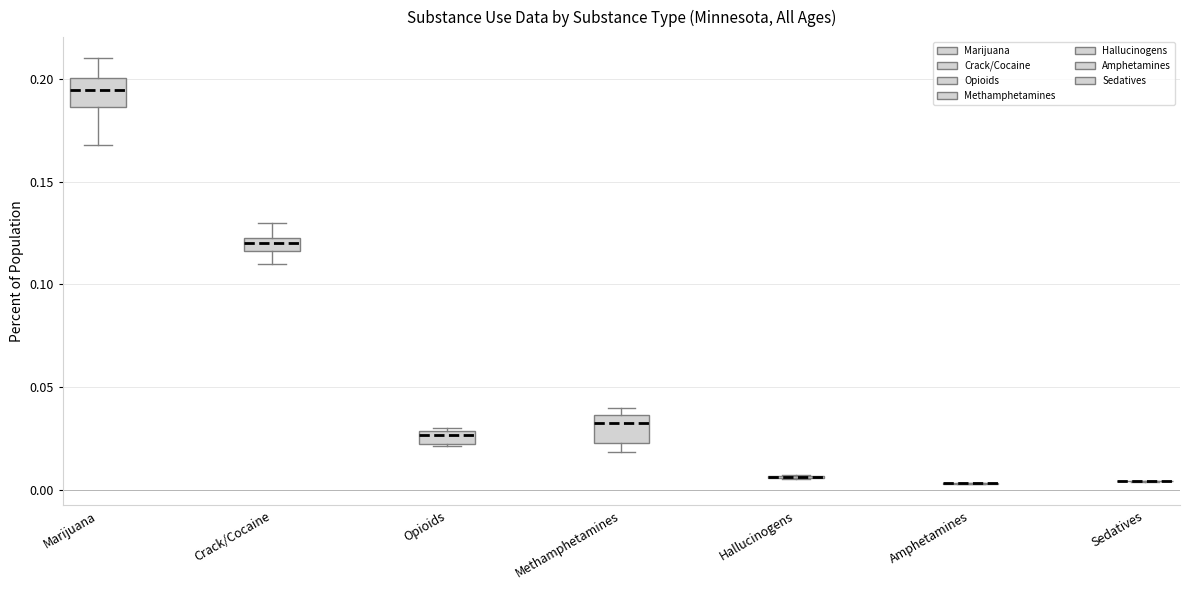

Where does the median line of the box for Opioids sit on the y-axis? The values are not printed on the chart, so give them approximately, as read against the axis.

0.025